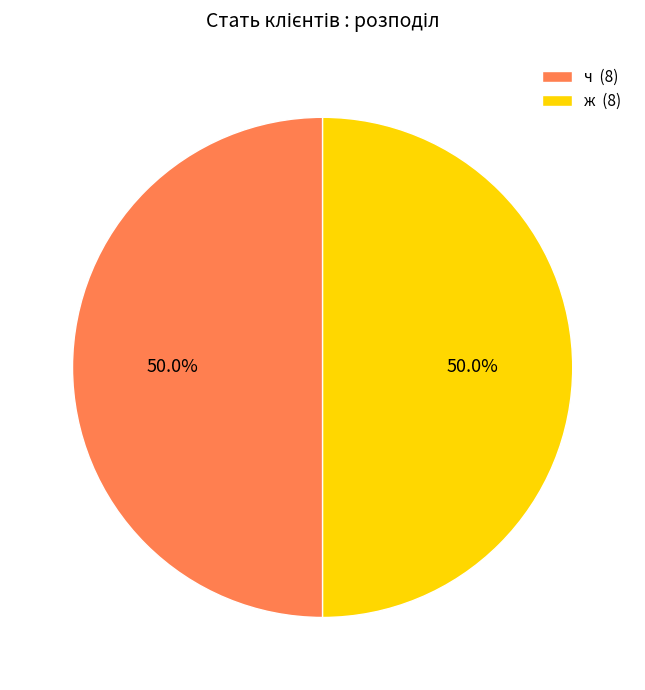

Combined, do ч and ж account for over 50%?

Yes